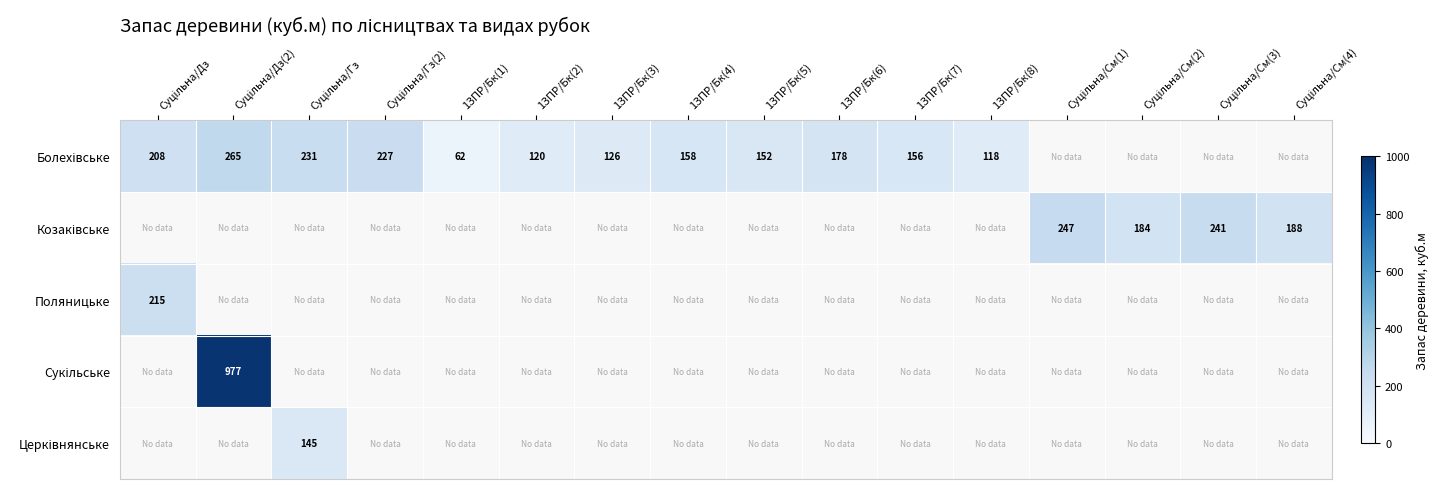

How many distinct data groups are displayed?

5